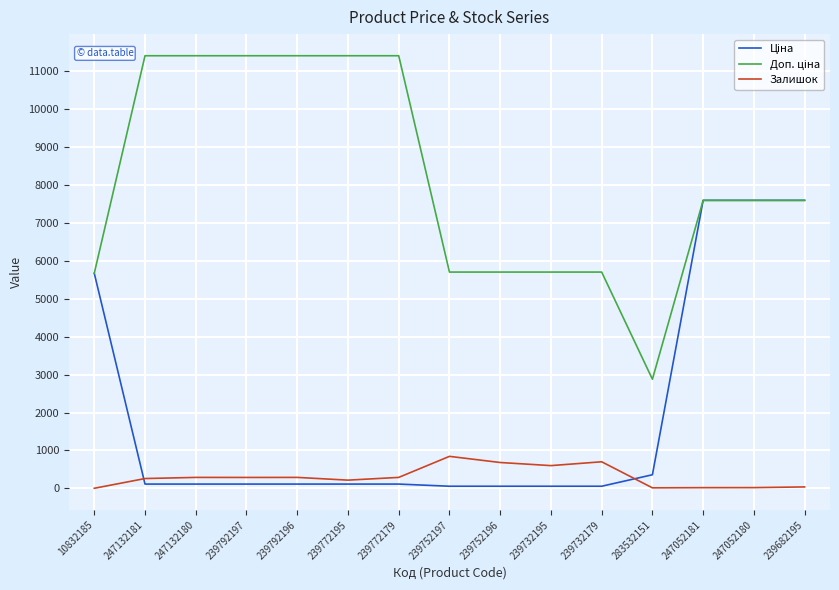

What is the highest value of the Залишок series?

845.0